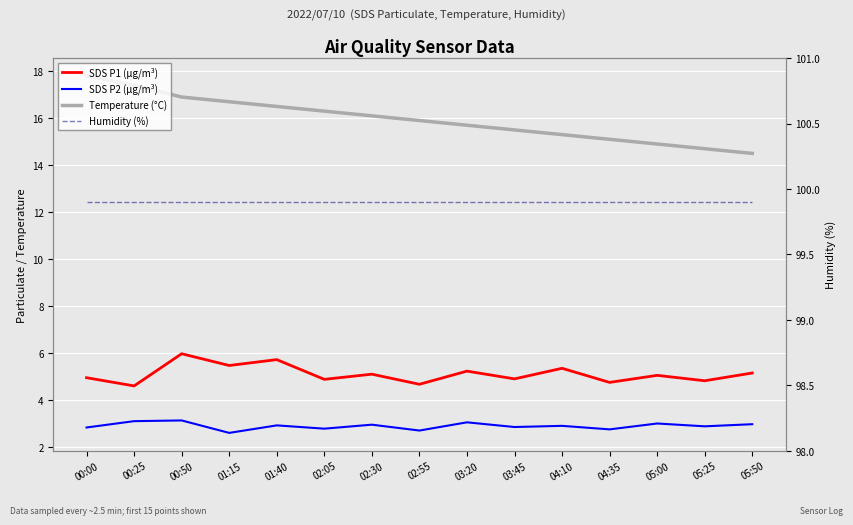

Rank the series by their maximum value, from lowest to highest.

SDS P2 (µg/m³), SDS P1 (µg/m³), Temperature (°C), Humidity (%)